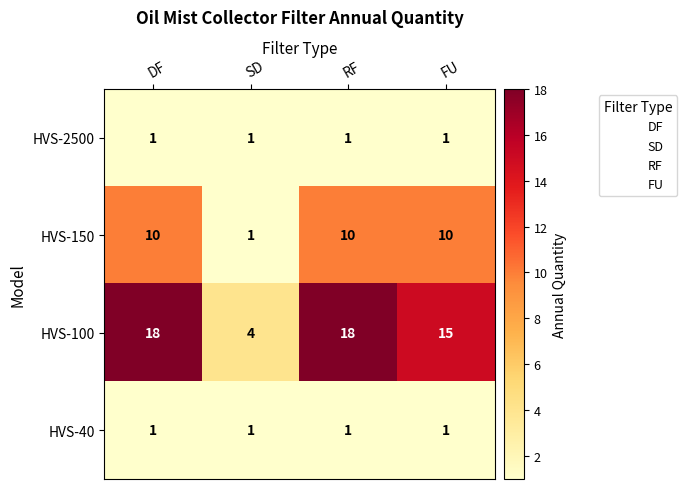

What is the difference between the second highest and minimum values in the HVS-150 series?

9